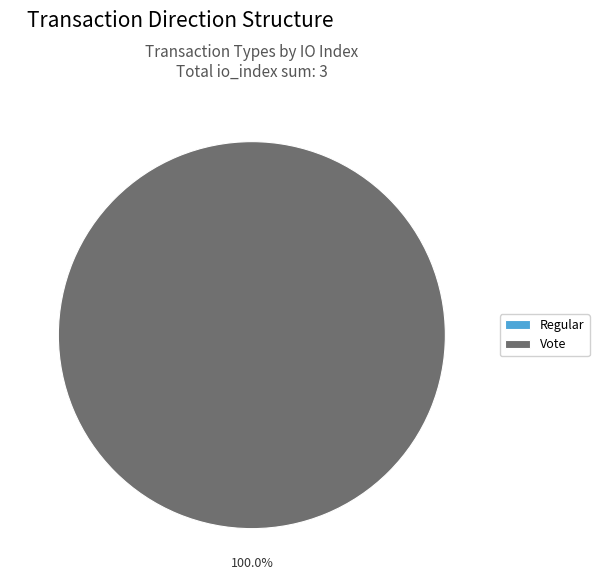

The Regular slice represents 0% of the pie. True or false?

True